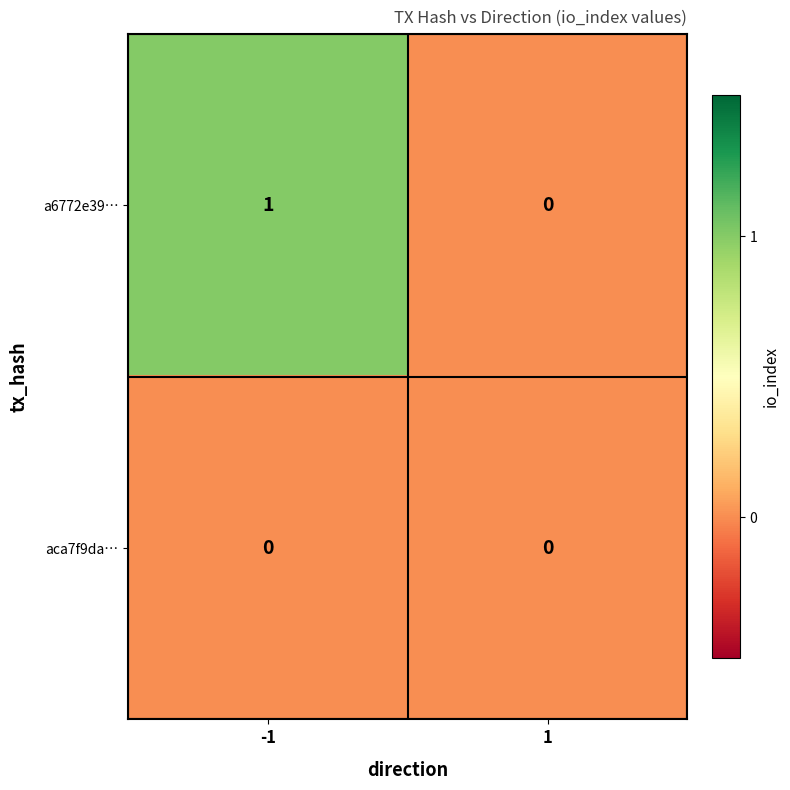

Is the value of aca7f9da… at -1 greater than the value of a6772e39… at -1?

No